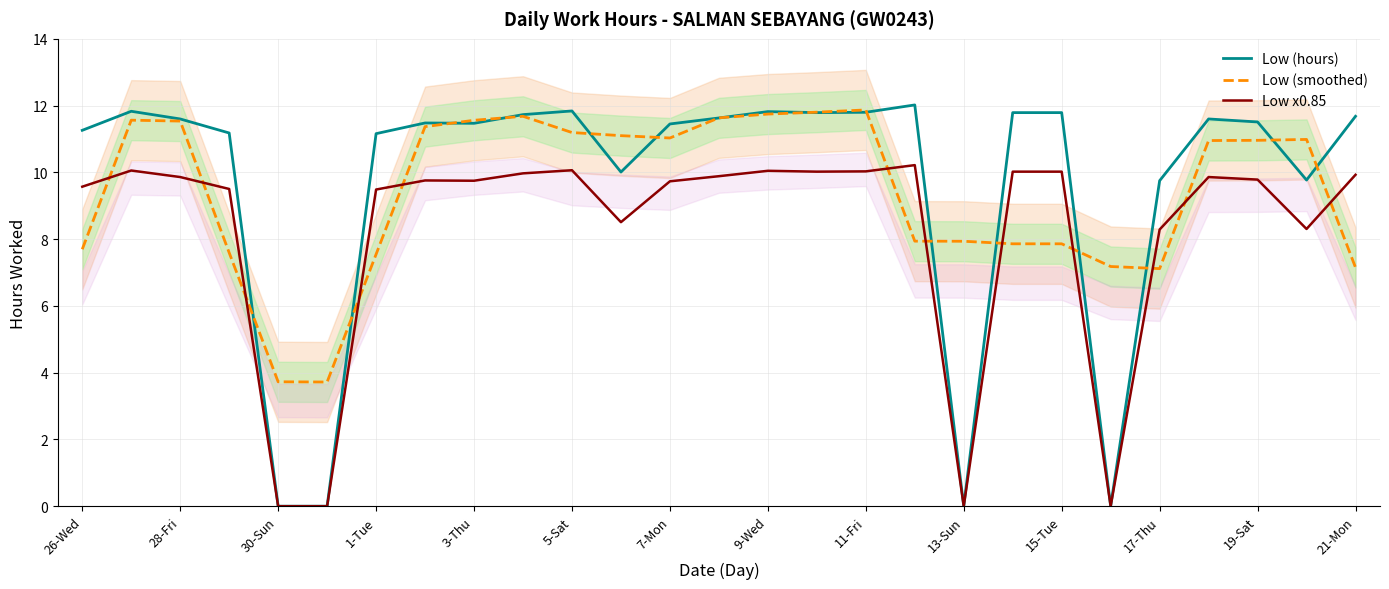

How many interior local valleys does the Low (hours) series have?

6